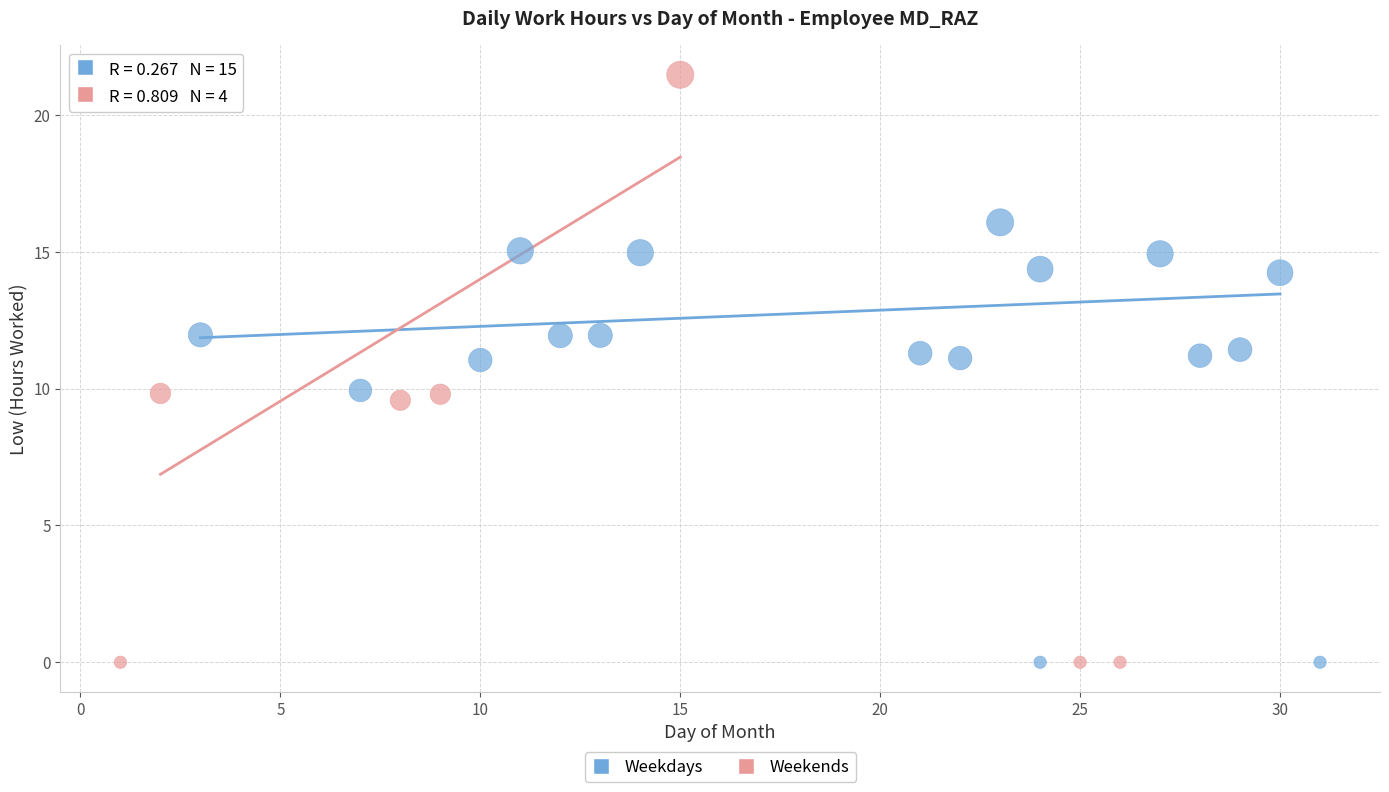

Which series has the largest Y range (max minus min)?

Weekends